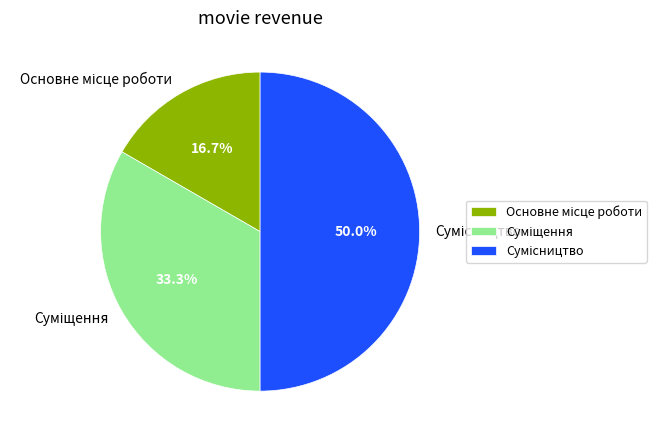

Combined, do Суміщення and Основне місце роботи account for over 50%?

No